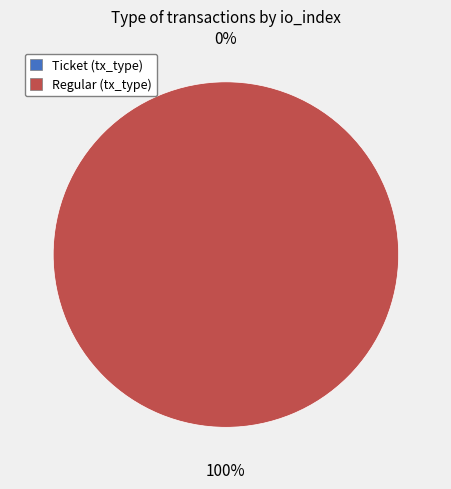

Is the sum of Regular (index 9) and Ticket (index 0) greater than half?

Yes